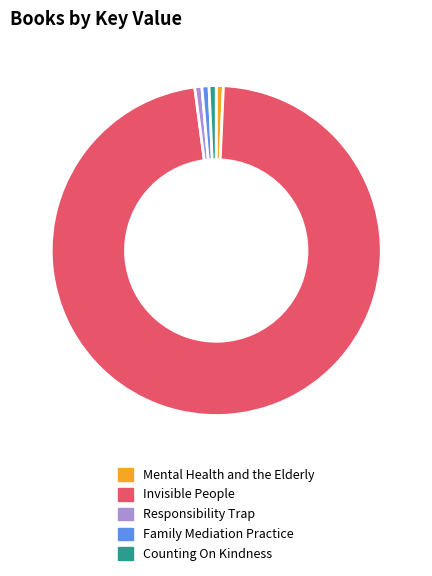

Which slice is the largest?

Invisible People